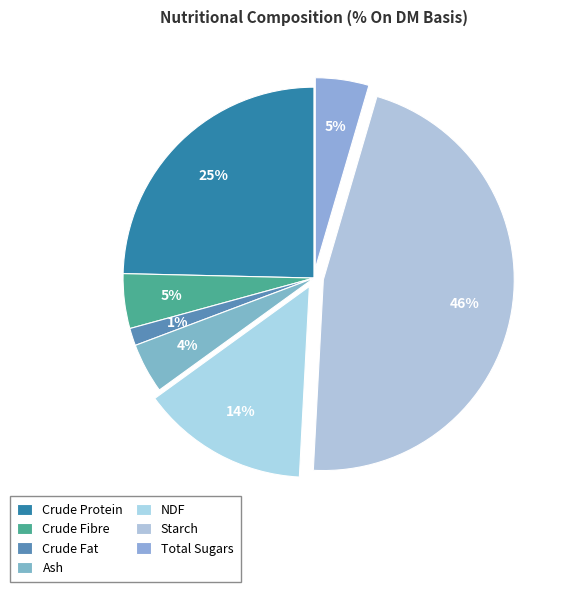

Count the number of slices in the pie.

7